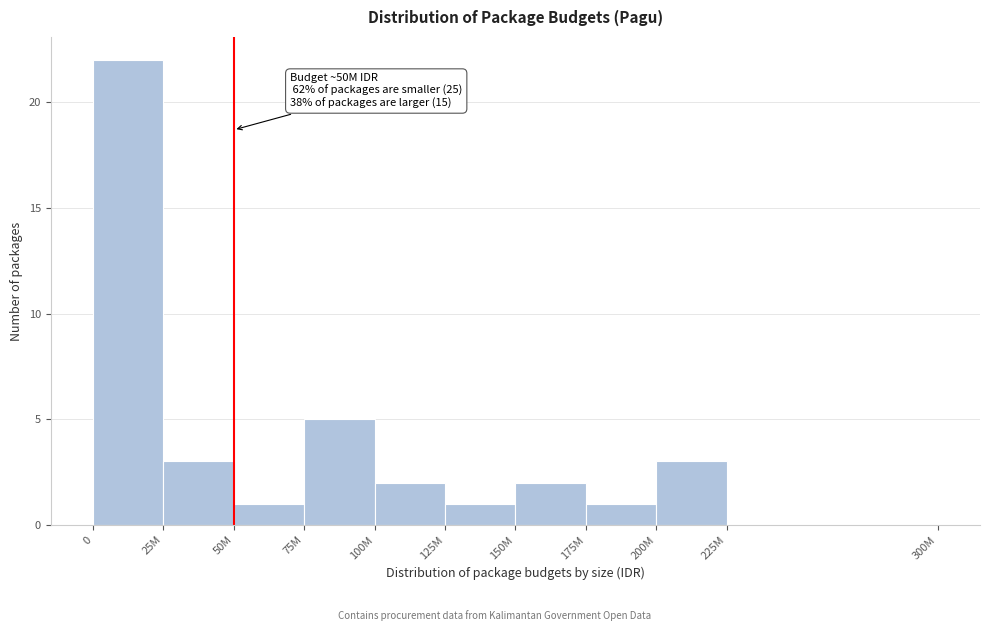

Reading left to right, extract all data points from this chart.

0=22	25M=3	50M=1	75M=5	100M=2	125M=1	150M=2	175M=1	200M=3	225M=0